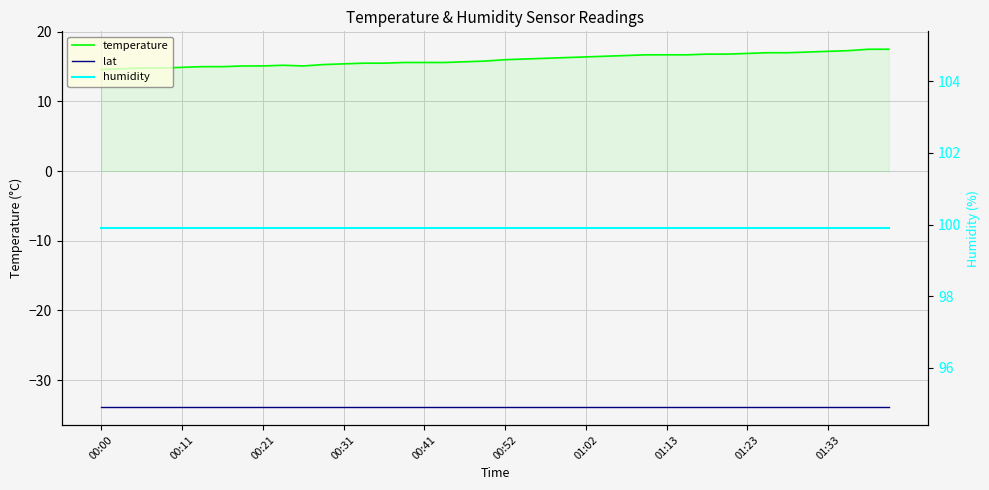

What is the label of the 7th point from the left?

01:02